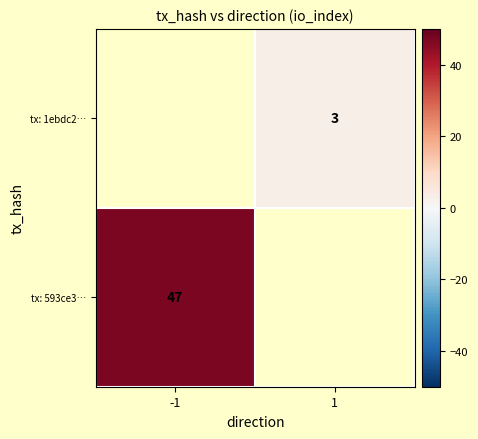

True or false: tx: 1ebdc2… has a value of 3 at 1.

True